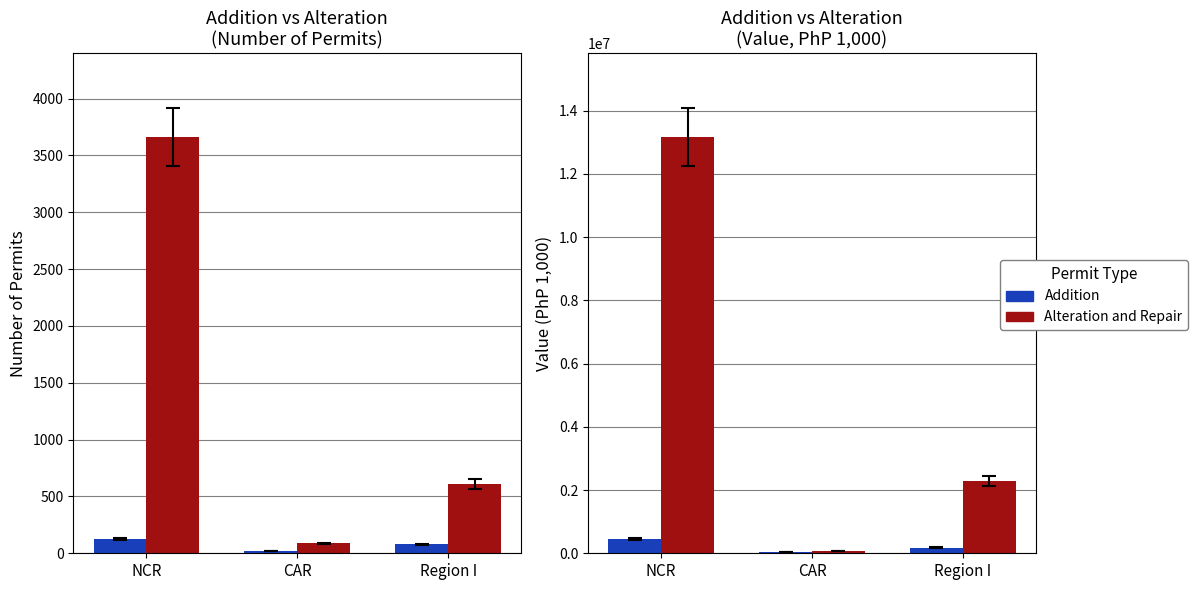

What is the difference between the Addition values at CAR and NCR?

387520.3